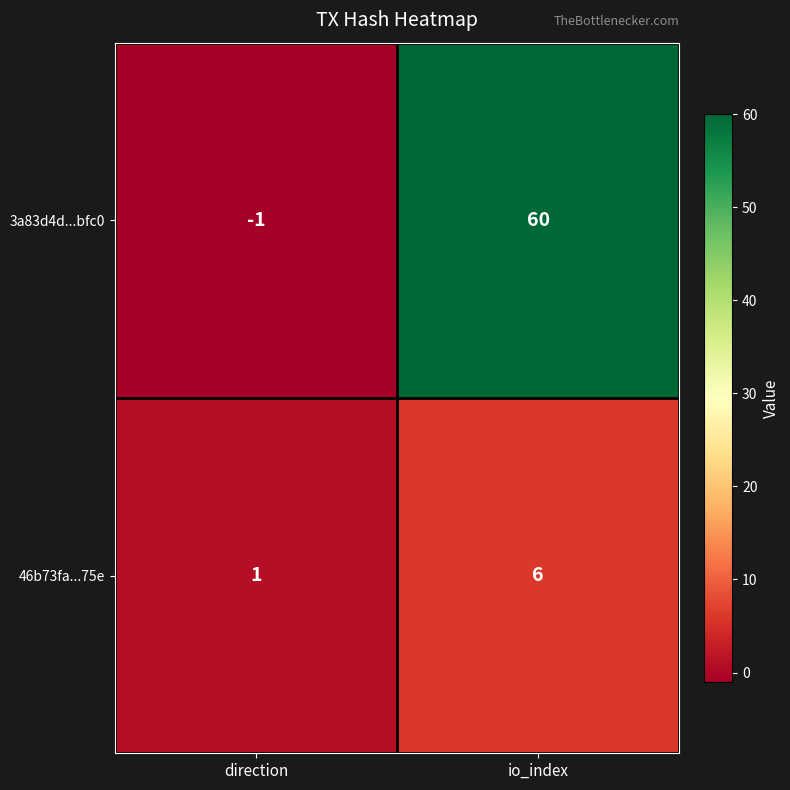

True or false: 46b73fa...75e has a value of 1 at direction.

True